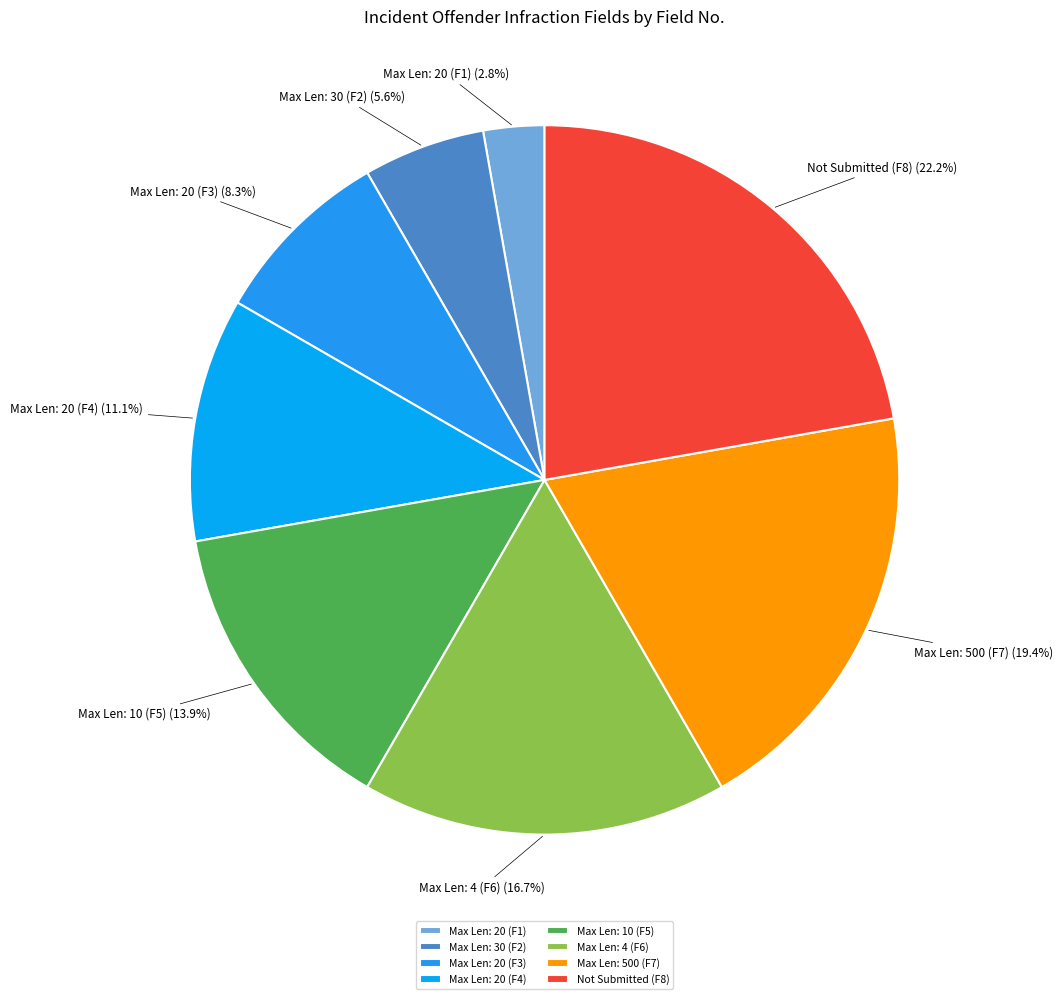

Between Max Len: 20 (F1) and Max Len: 30 (F2), which is larger?

Max Len: 30 (F2)